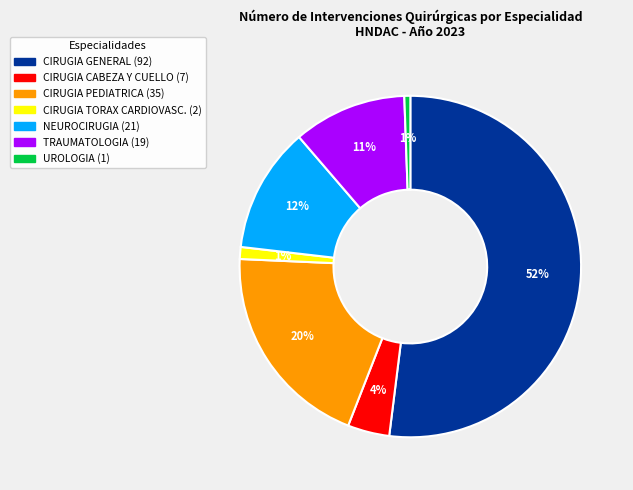

Which has a higher value, CIRUGIA GENERAL or CIRUGIA PEDIATRICA?

CIRUGIA GENERAL